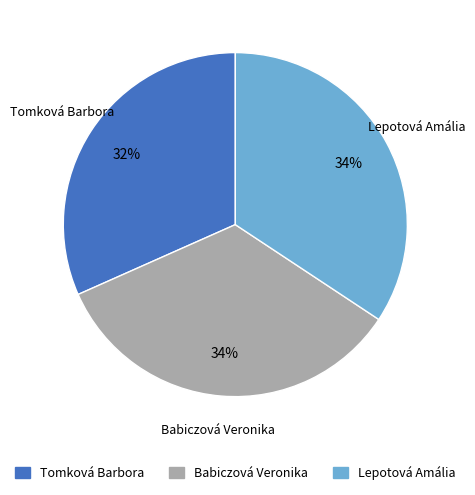

To the nearest percent, what percentage of the pie is Tomková Barbora?

32%